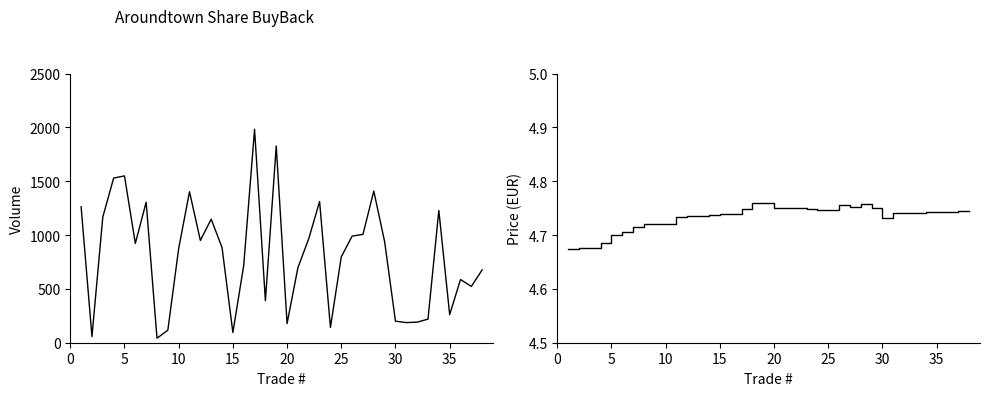

True or false: Price and Volume intersect in this chart.

False